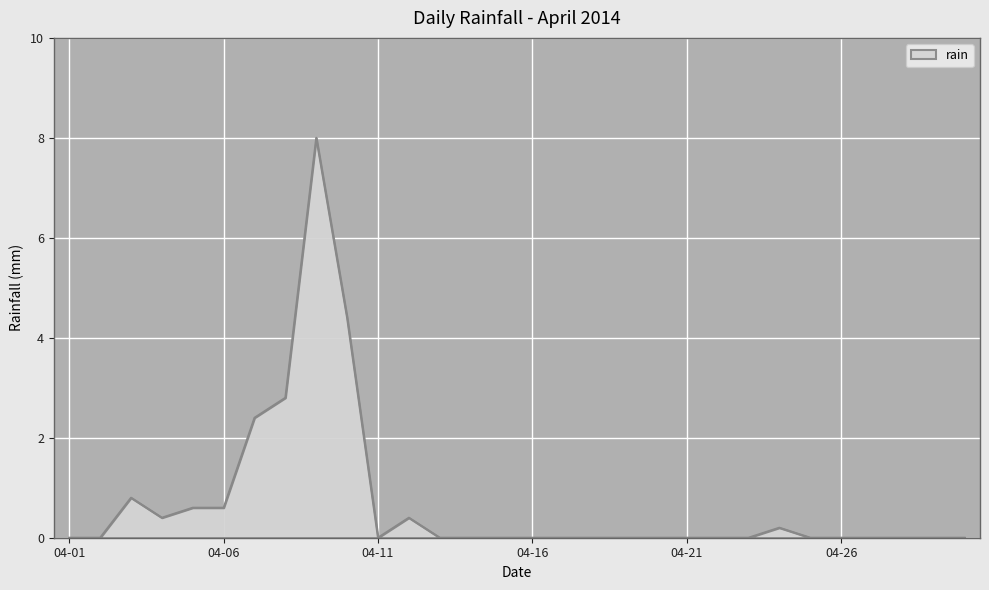

What is the greatest value displayed?

8.0